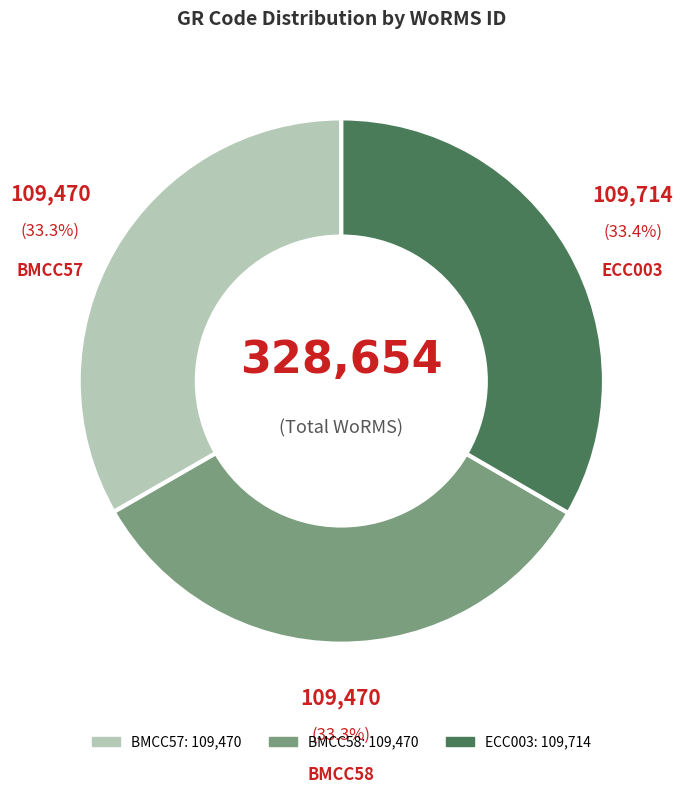

Is there any slice that represents more than half of the pie?

No